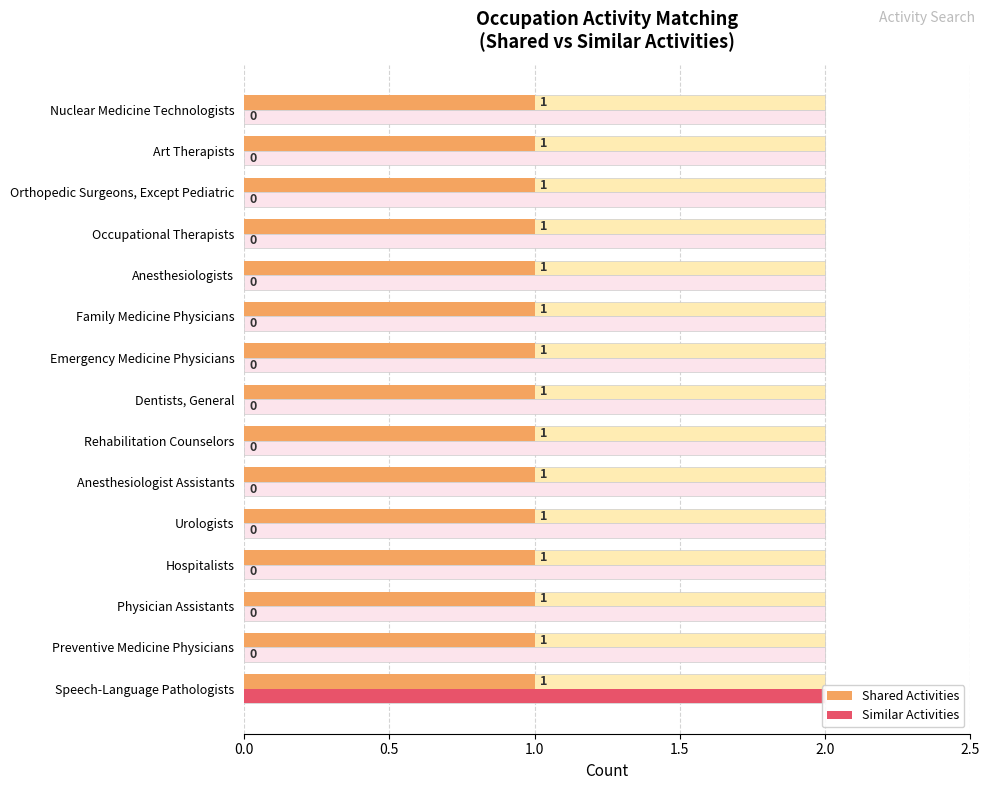

Which series has the largest range (max minus min)?

Similar Activities